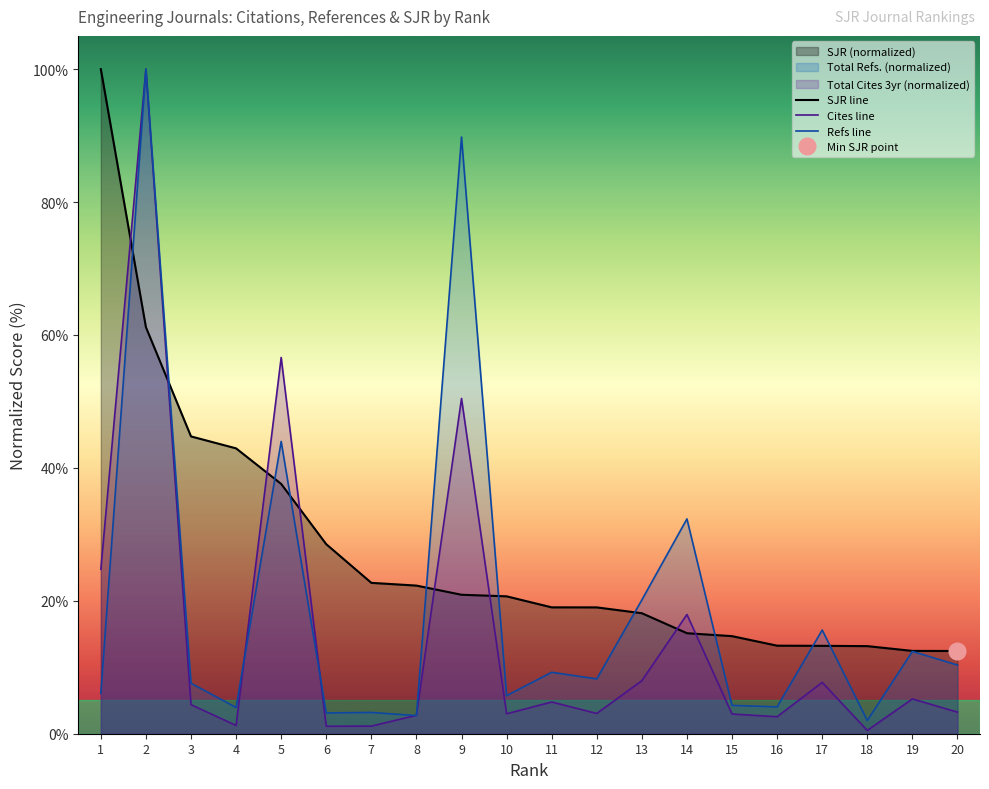

Which category has the lowest value in the Refs line series?

18